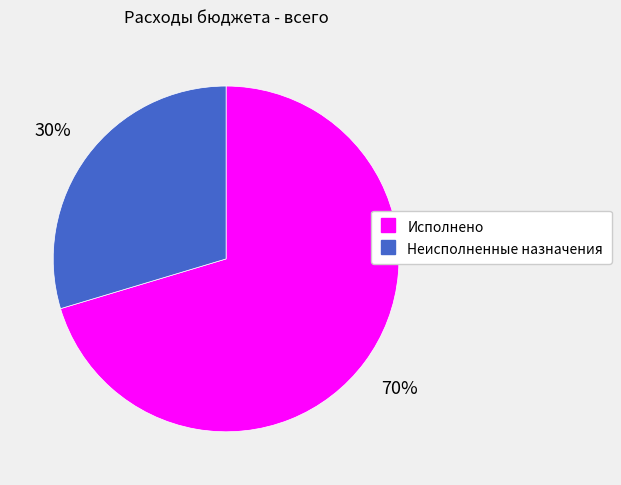

How many slices are in this pie chart?

2